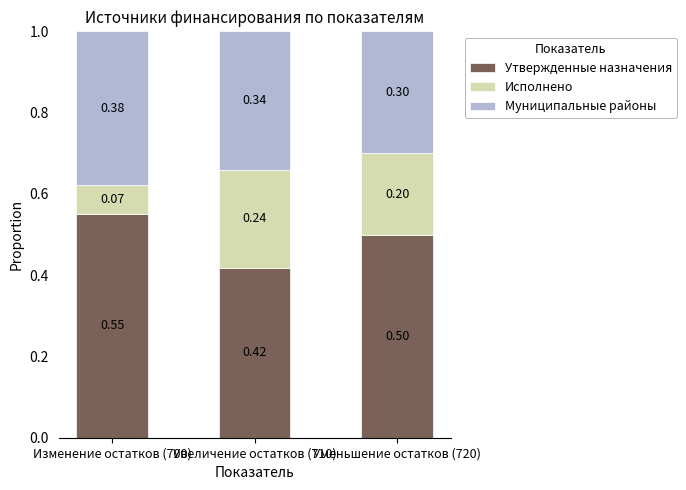

Count the number of data series in this chart.

3